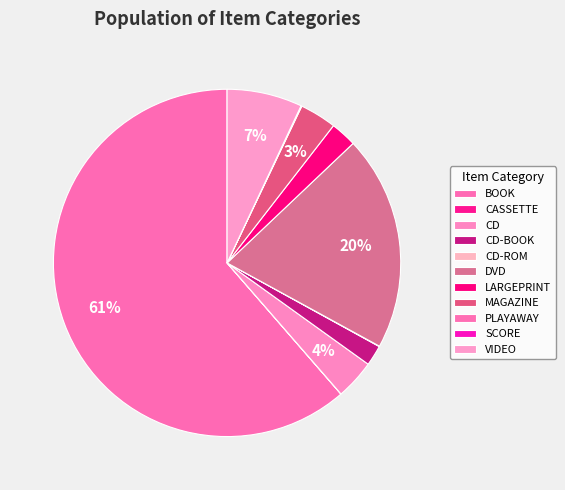

True or false: LARGEPRINT accounts for 2% of the total.

True